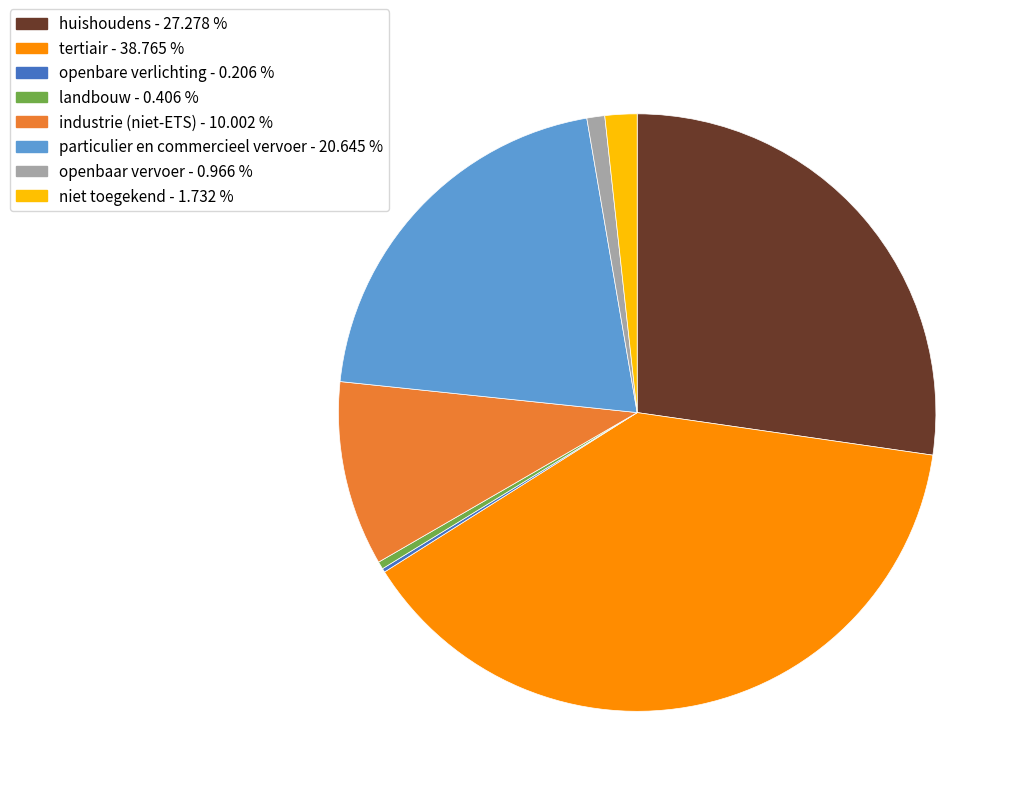

The industrie (niet-ETS) slice represents 10% of the pie. True or false?

True